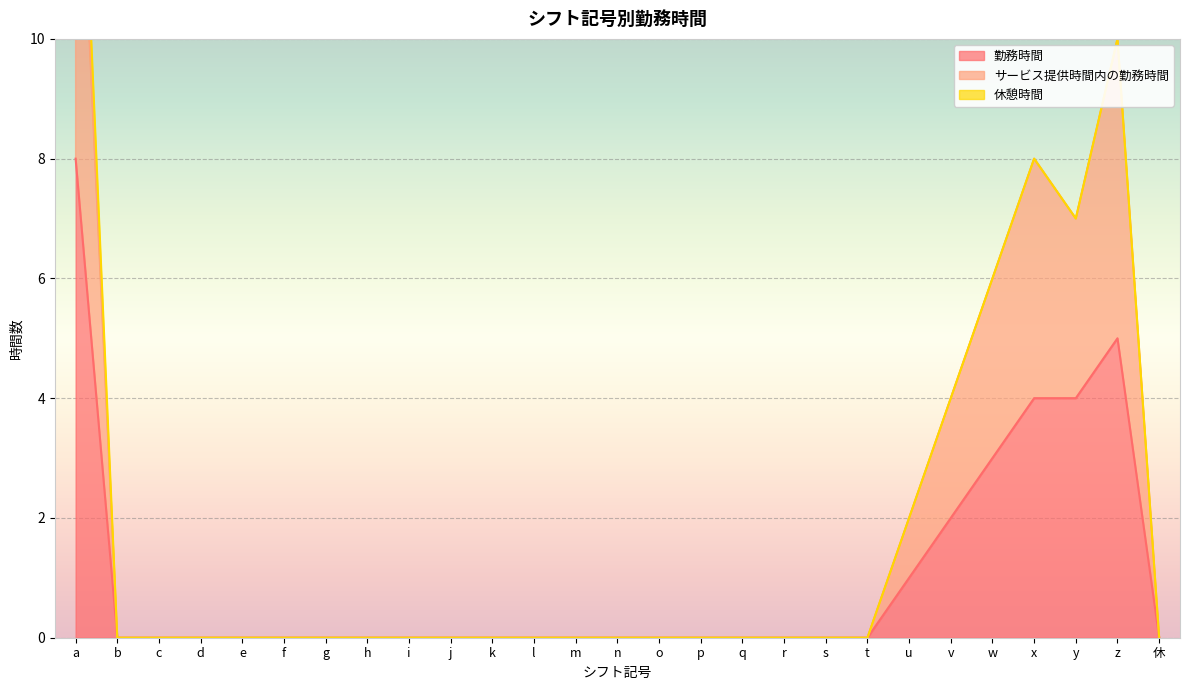

The 勤務時間 series shows 0 at c. True or false?

True